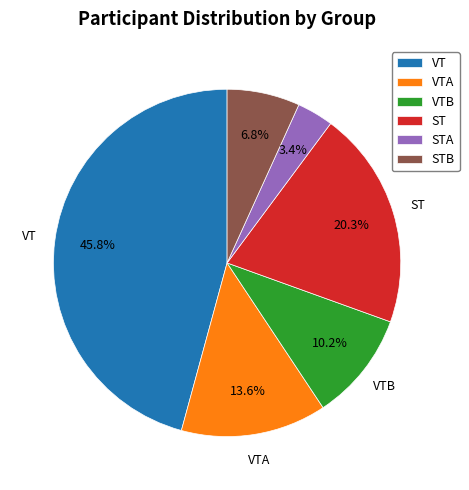

What percentage do VT and VTB together represent?

55.9%